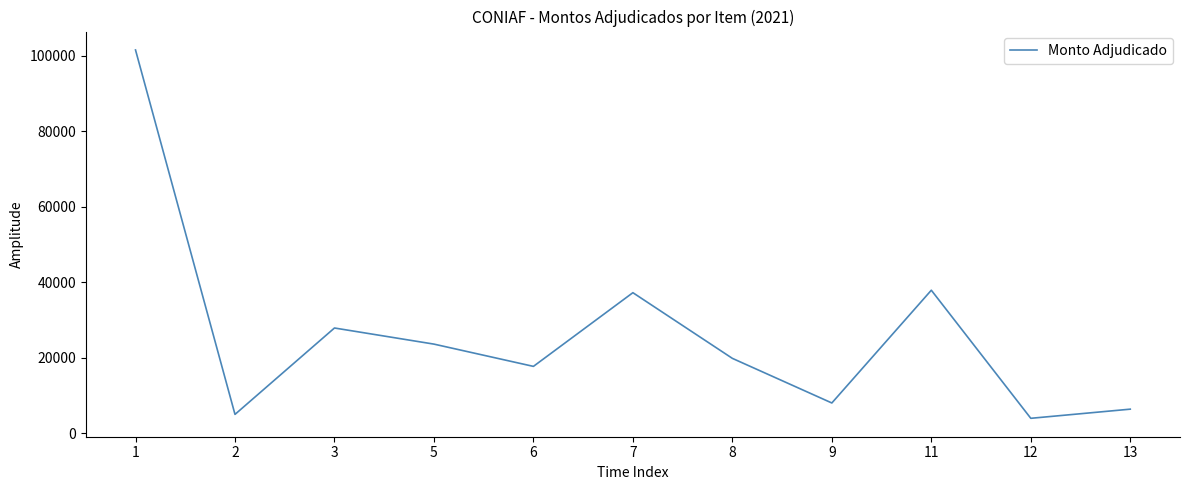

What is the sum of the values at 1 and 3?

129397.8